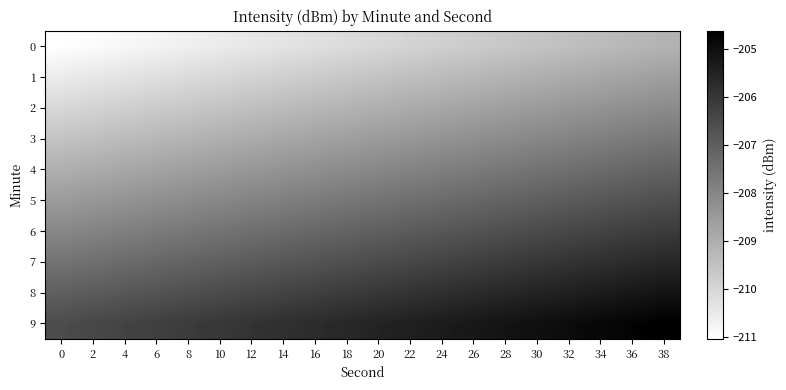

Reading right to left, list all the values displayed in this chart.

0: 38=-209.1	36=-209.2	34=-209.3	32=-209.4	30=-209.5	28=-209.6	26=-209.7	24=-209.8	22=-209.9	20=-210.0	18=-210.1	16=-210.2	14=-210.3	12=-210.4	10=-210.5	8=-210.6	6=-210.7	4=-210.8	2=-210.9	0=-211.0
1: 38=-208.6	36=-208.7	34=-208.8	32=-208.9	30=-209.0	28=-209.1	26=-209.2	24=-209.3	22=-209.4	20=-209.5	18=-209.6	16=-209.7	14=-209.8	12=-209.9	10=-210.0	8=-210.1	6=-210.2	4=-210.3	2=-210.4	0=-210.5
2: 38=-208.1	36=-208.2	34=-208.3	32=-208.4	30=-208.5	28=-208.6	26=-208.7	24=-208.8	22=-208.9	20=-209.0	18=-209.1	16=-209.2	14=-209.3	12=-209.4	10=-209.5	8=-209.6	6=-209.7	4=-209.8	2=-209.9	0=-210.0
3: 38=-207.6	36=-207.7	34=-207.8	32=-207.9	30=-208.0	28=-208.1	26=-208.2	24=-208.3	22=-208.4	20=-208.5	18=-208.6	16=-208.7	14=-208.8	12=-208.9	10=-209.0	8=-209.1	6=-209.2	4=-209.3	2=-209.4	0=-209.5
4: 38=-207.1	36=-207.2	34=-207.3	32=-207.4	30=-207.5	28=-207.6	26=-207.7	24=-207.8	22=-207.9	20=-208.0	18=-208.1	16=-208.2	14=-208.3	12=-208.4	10=-208.5	8=-208.6	6=-208.7	4=-208.8	2=-208.9	0=-209.0
5: 38=-206.6	36=-206.7	34=-206.8	32=-206.9	30=-207.0	28=-207.1	26=-207.2	24=-207.3	22=-207.4	20=-207.5	18=-207.6	16=-207.7	14=-207.8	12=-207.9	10=-208.0	8=-208.1	6=-208.2	4=-208.3	2=-208.4	0=-208.5
6: 38=-206.1	36=-206.2	34=-206.3	32=-206.4	30=-206.5	28=-206.6	26=-206.7	24=-206.8	22=-206.9	20=-207.0	18=-207.1	16=-207.2	14=-207.3	12=-207.4	10=-207.5	8=-207.6	6=-207.7	4=-207.8	2=-207.9	0=-208.0
7: 38=-205.6	36=-205.7	34=-205.8	32=-205.9	30=-206.0	28=-206.1	26=-206.2	24=-206.3	22=-206.4	20=-206.5	18=-206.6	16=-206.7	14=-206.8	12=-206.9	10=-207.0	8=-207.1	6=-207.2	4=-207.3	2=-207.4	0=-207.5
8: 38=-205.1	36=-205.2	34=-205.3	32=-205.4	30=-205.5	28=-205.6	26=-205.7	24=-205.8	22=-205.9	20=-206.0	18=-206.1	16=-206.2	14=-206.3	12=-206.4	10=-206.5	8=-206.6	6=-206.7	4=-206.8	2=-206.9	0=-207.0
9: 38=-204.6	36=-204.7	34=-204.8	32=-204.9	30=-205.0	28=-205.1	26=-205.2	24=-205.3	22=-205.4	20=-205.5	18=-205.6	16=-205.7	14=-205.8	12=-205.9	10=-206.0	8=-206.1	6=-206.2	4=-206.3	2=-206.4	0=-206.5